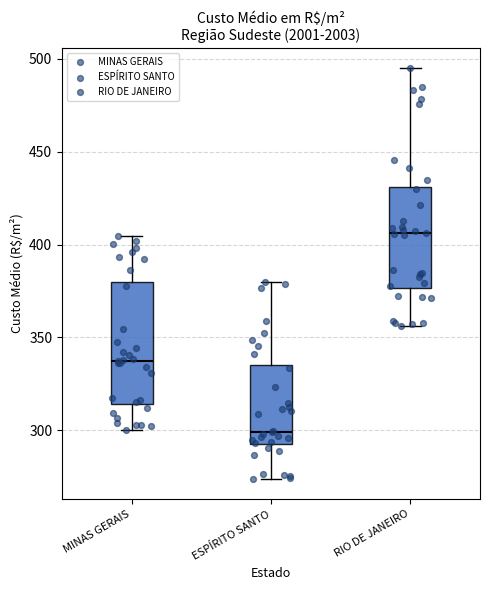

Reading left to right, read every box against the y-axis: the position of its median line, the range the box covers, and the ends of its whiskers. The values are not printed on the chart, so give them approximately, as read against the axis.

MINAS GERAIS: median 335, box 315 to 380, whiskers 300 to 405
ESPÍRITO SANTO: median 300, box 290 to 335, whiskers 275 to 380
RIO DE JANEIRO: median 405, box 375 to 430, whiskers 355 to 495